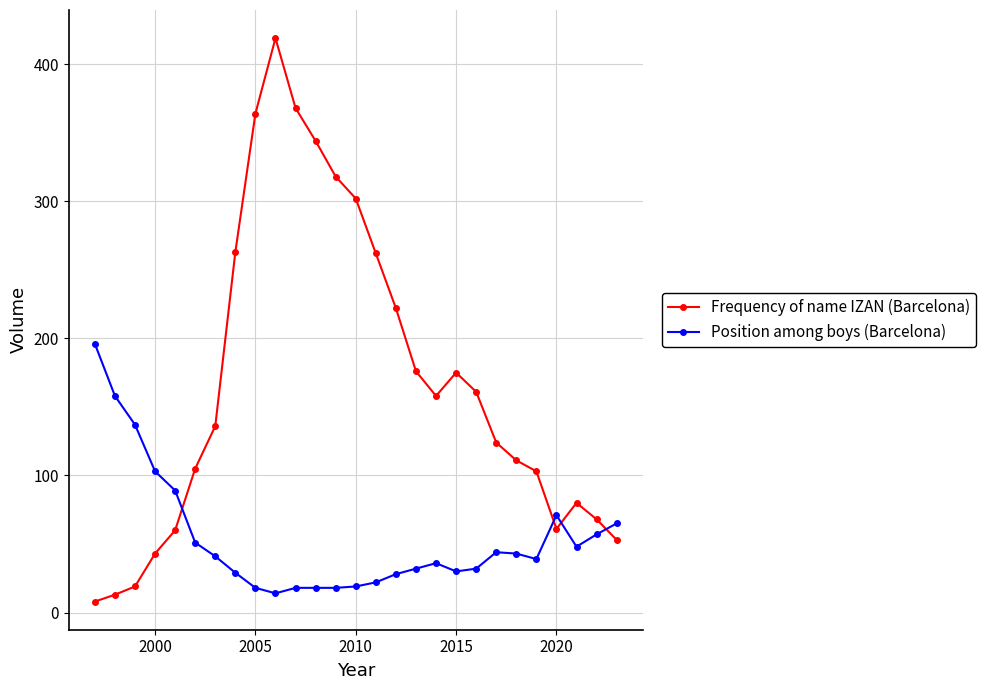

True or false: Frequency of name IZAN (Barcelona) and Position among boys (Barcelona) intersect in this chart.

True